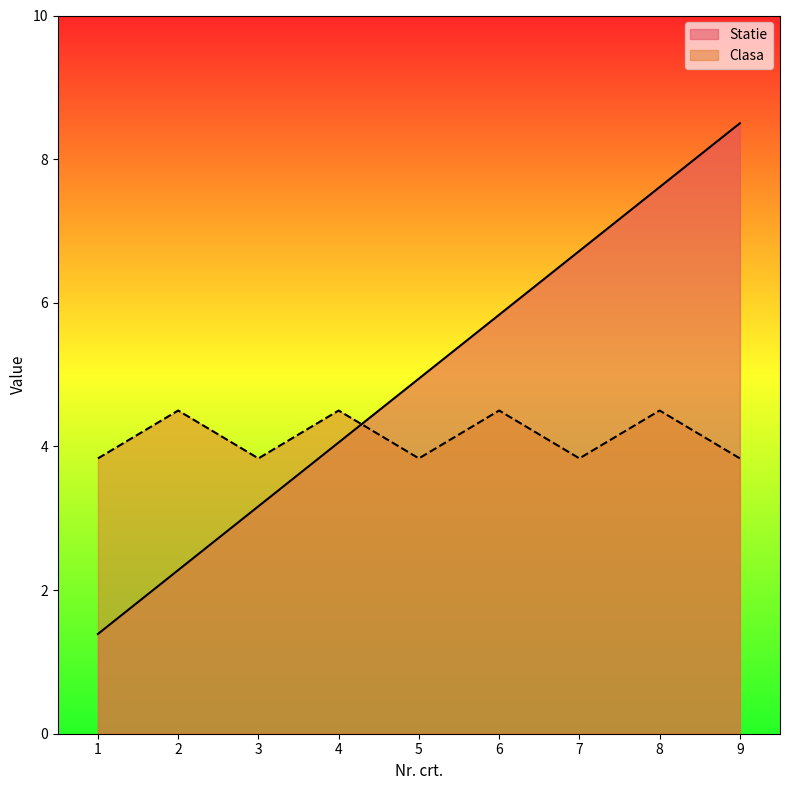

How many times do Clasa and Statie cross each other?

1